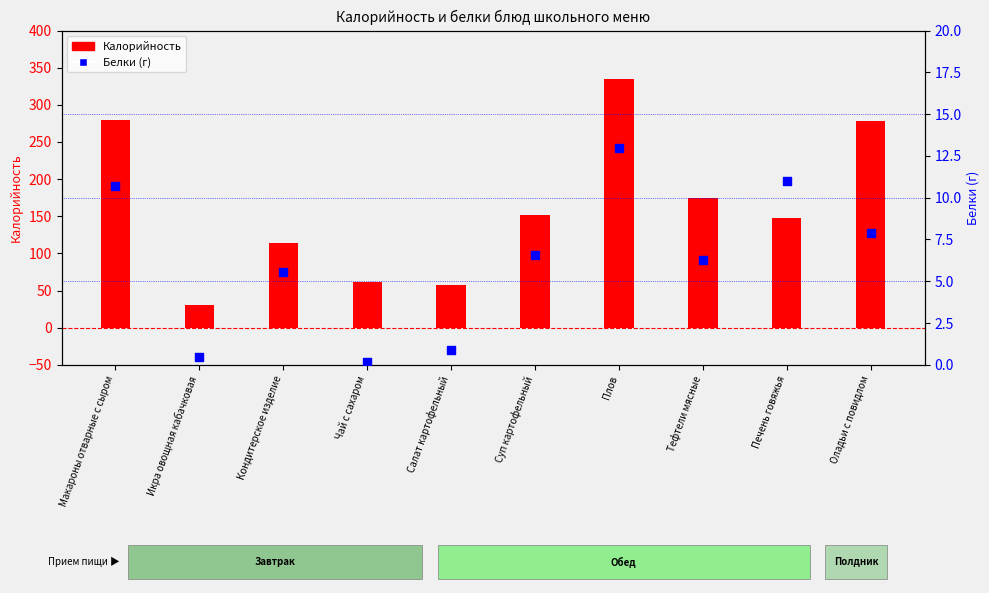

At how many categories does at least one series exceed 145?

6